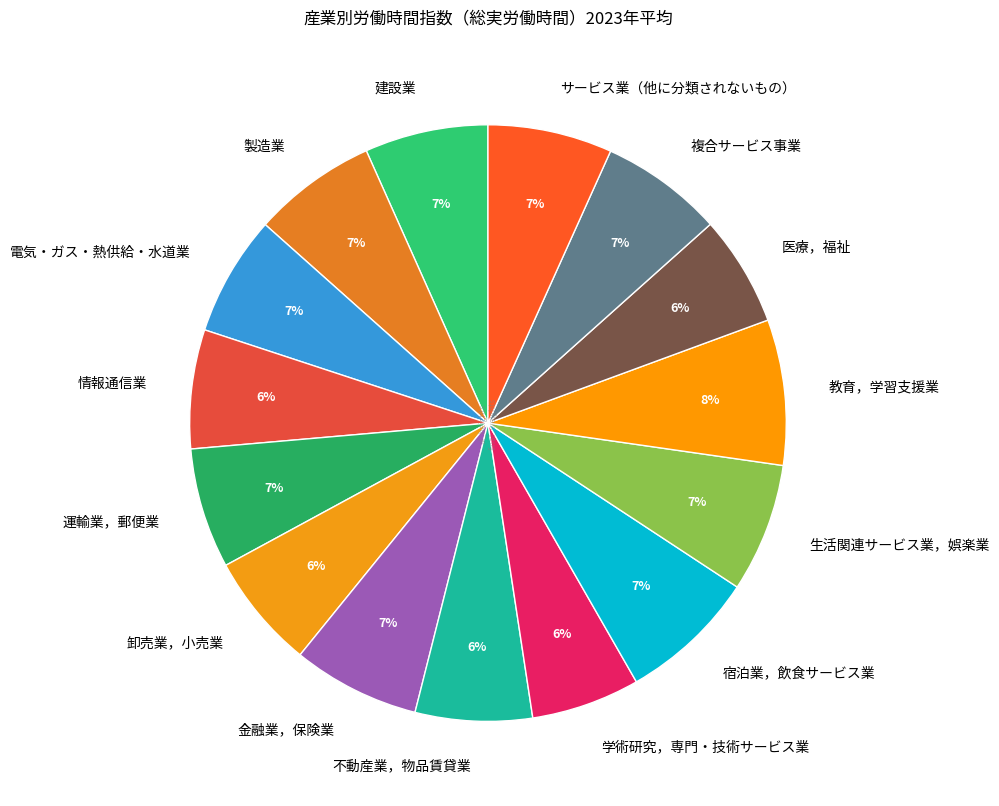

Does any single category account for the majority?

No